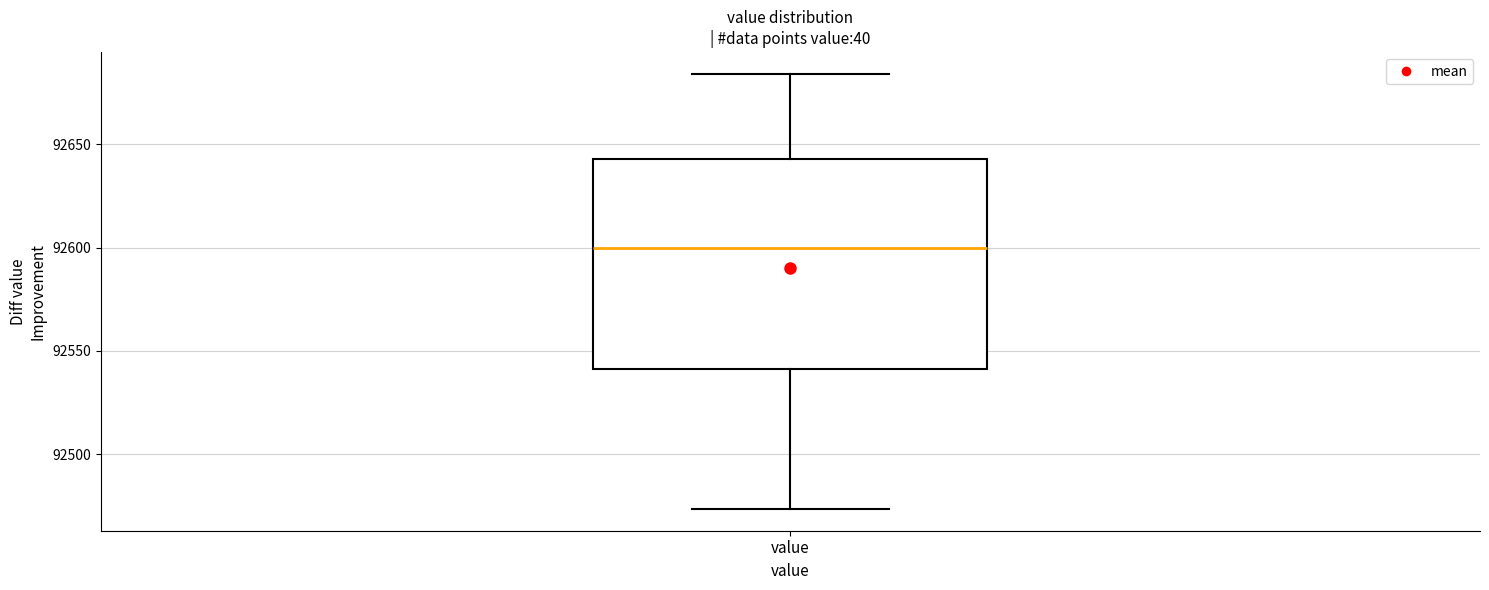

Read this box plot against the y-axis: the position of the median line, the range covered by the box, and the ends of both whiskers. The values are not printed on the chart, so give them approximately, as read against the axis.

median 92600, box 92540 to 92645, whiskers 92475 to 92685